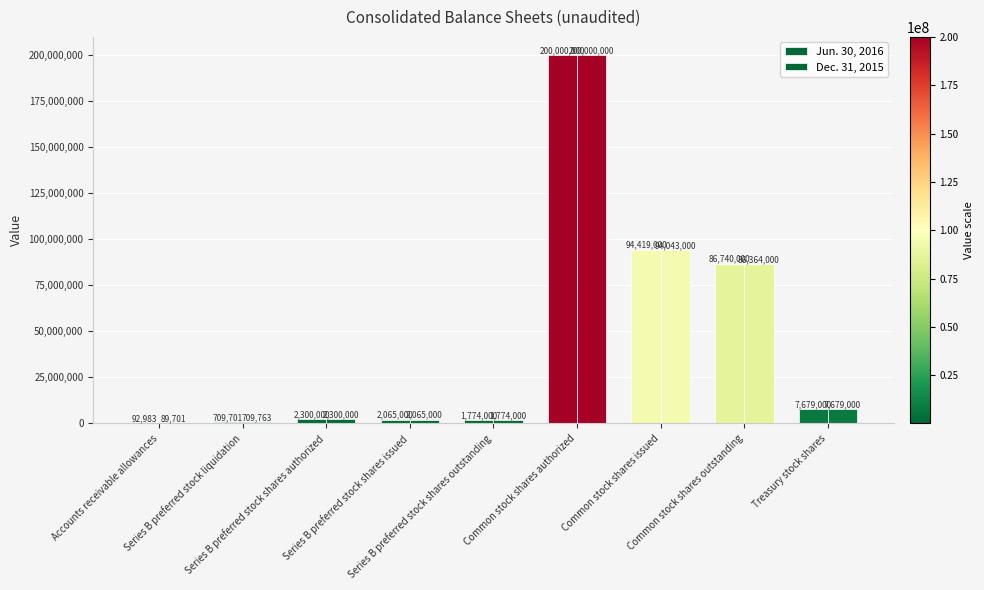

Which series has the largest total across all categories?

Jun. 30, 2016